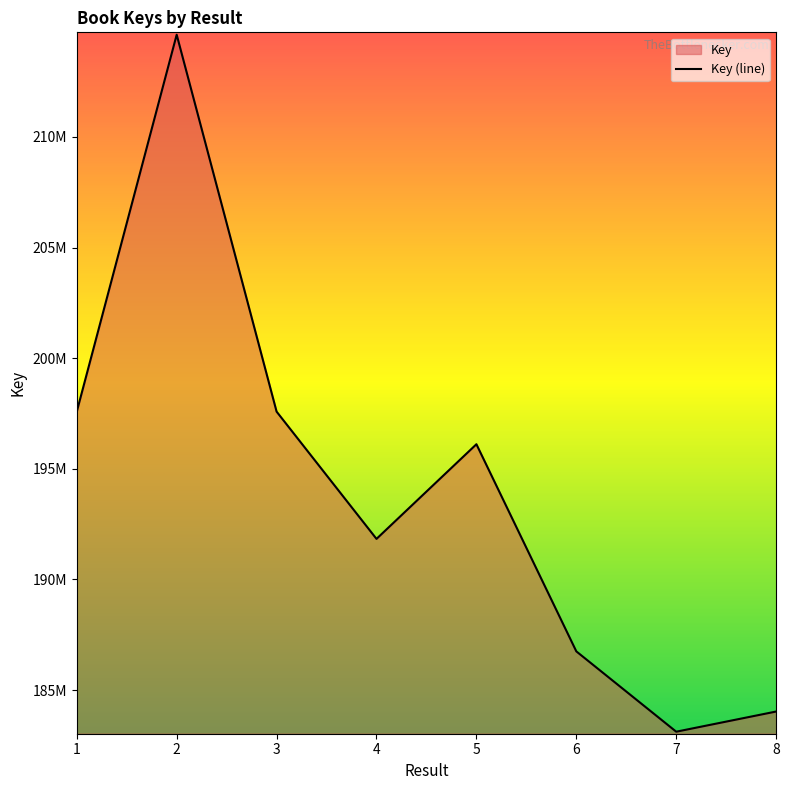

List the labels in order of value, smallest first.

7, 8, 6, 4, 5, 3, 1, 2